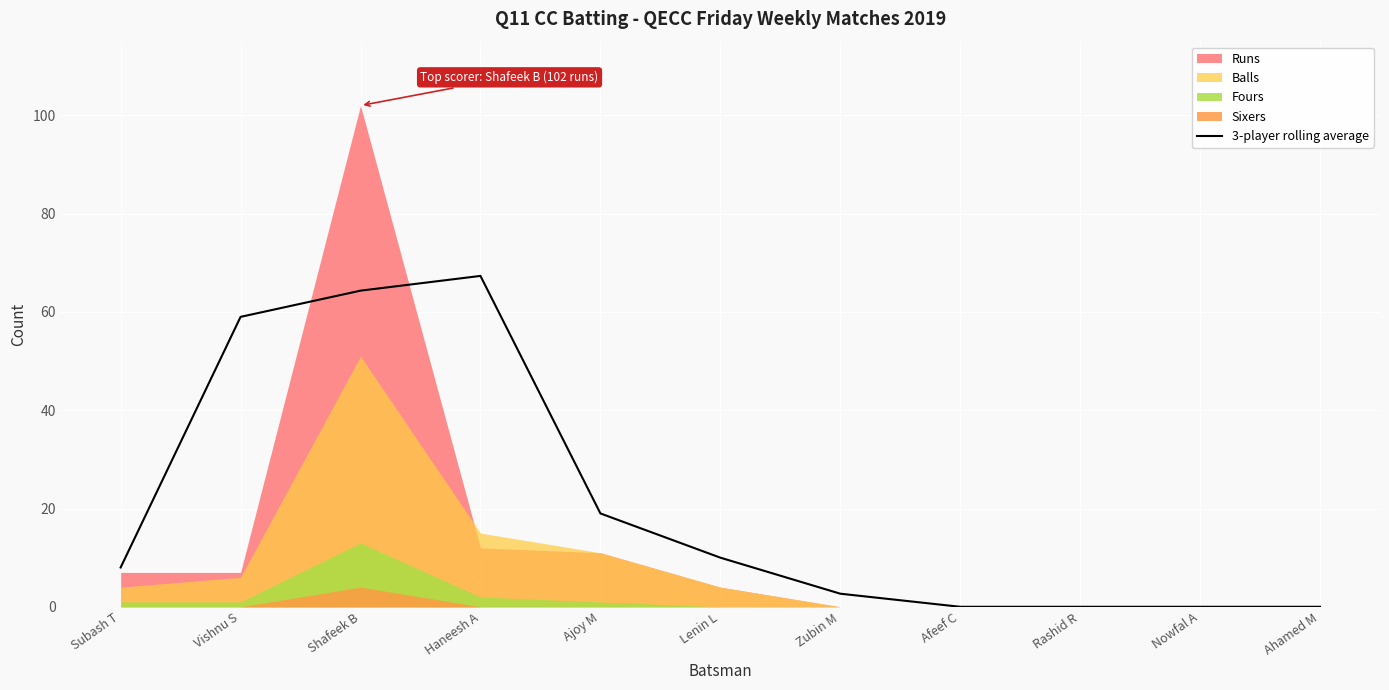

Reading right to left, transcribe all the data shown in this chart.

0.0	0.0	0.0	0.0	2.7	10.0	19.0	67.3	64.3	59.0	8.0